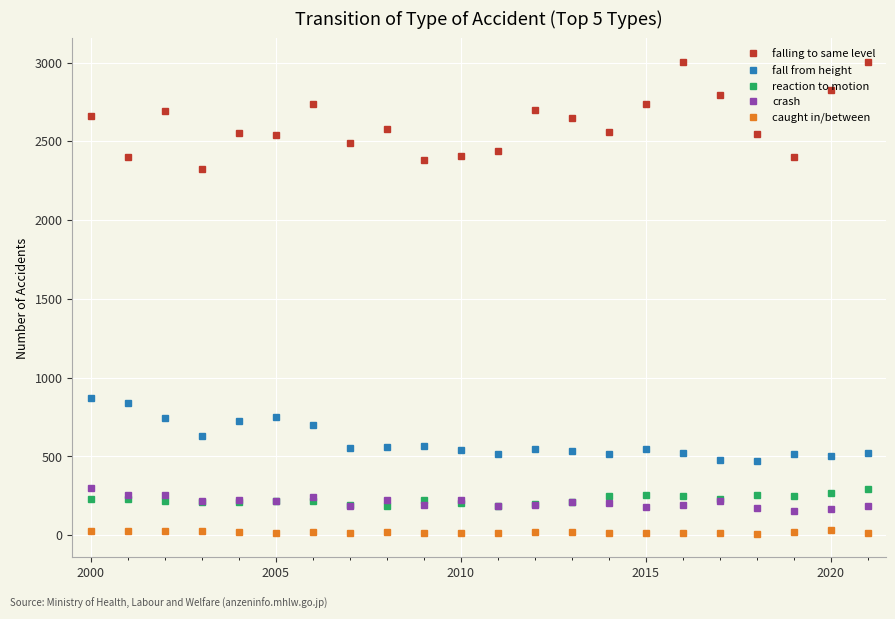

Which series has the largest total across all categories?

falling to same level